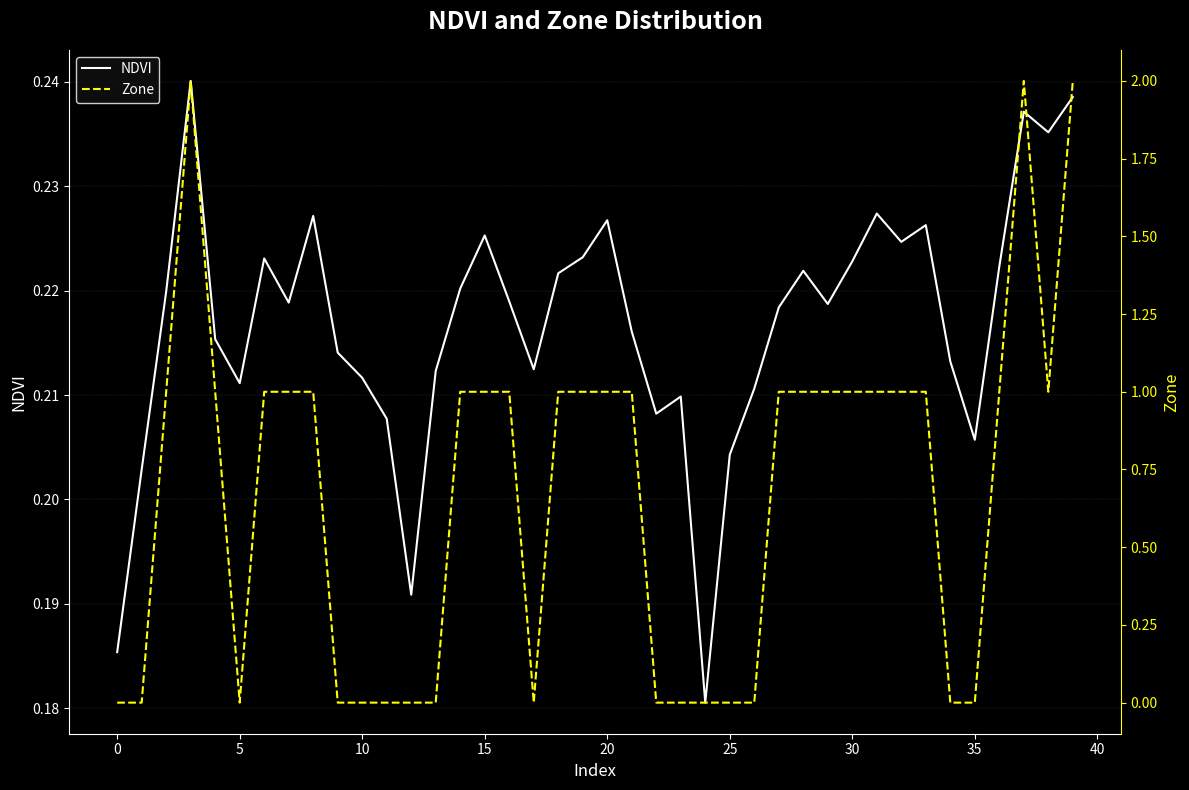

True or false: NDVI has a value of 0.3 at 0.

False